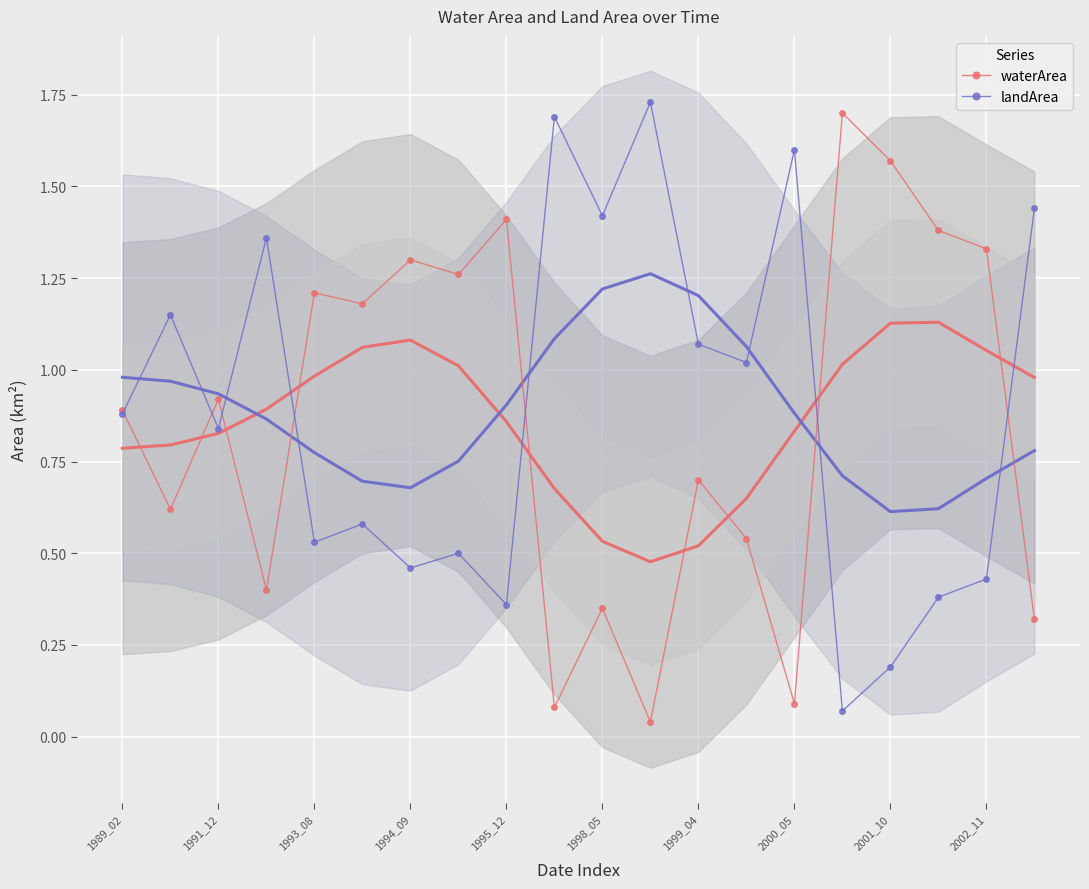

True or false: landArea has more than 1 points higher than both neighbors.

True